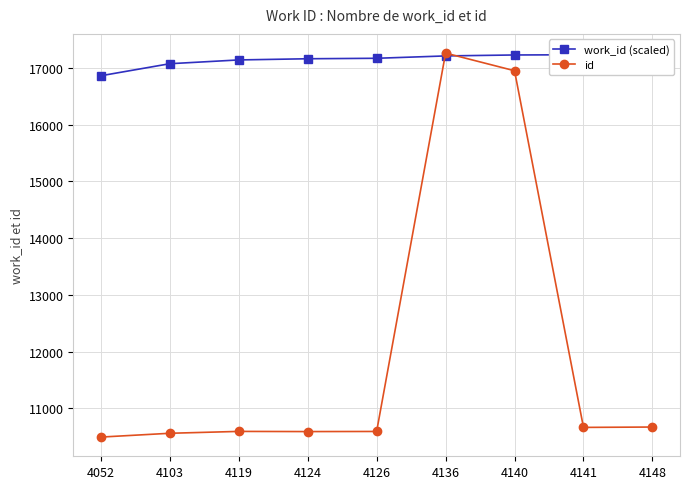

Is it true that work_id (scaled) equals 6678.4 at 4119?

False